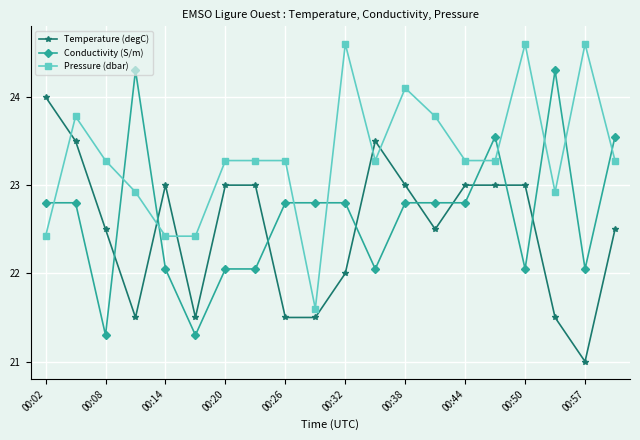

What is the value of the Temperature (degC) point at the 17th from the left?

23.0